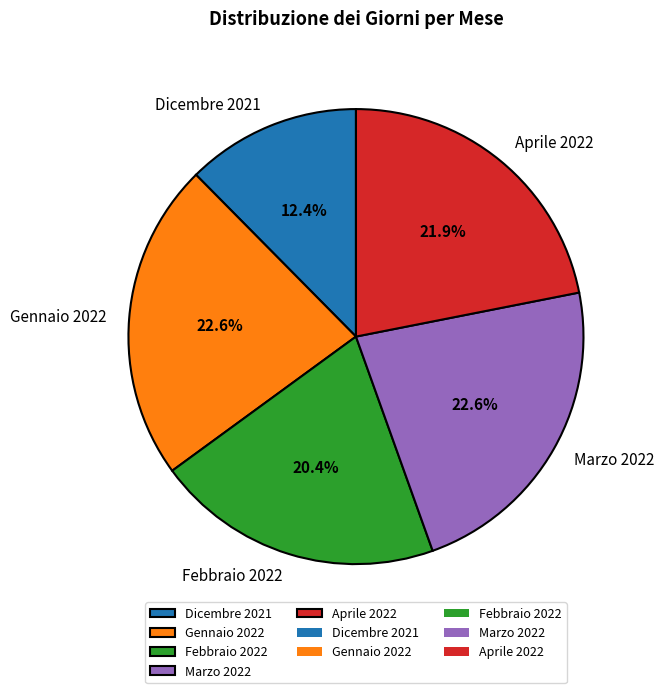

Which has a higher value, Gennaio 2022 or Dicembre 2021?

Gennaio 2022